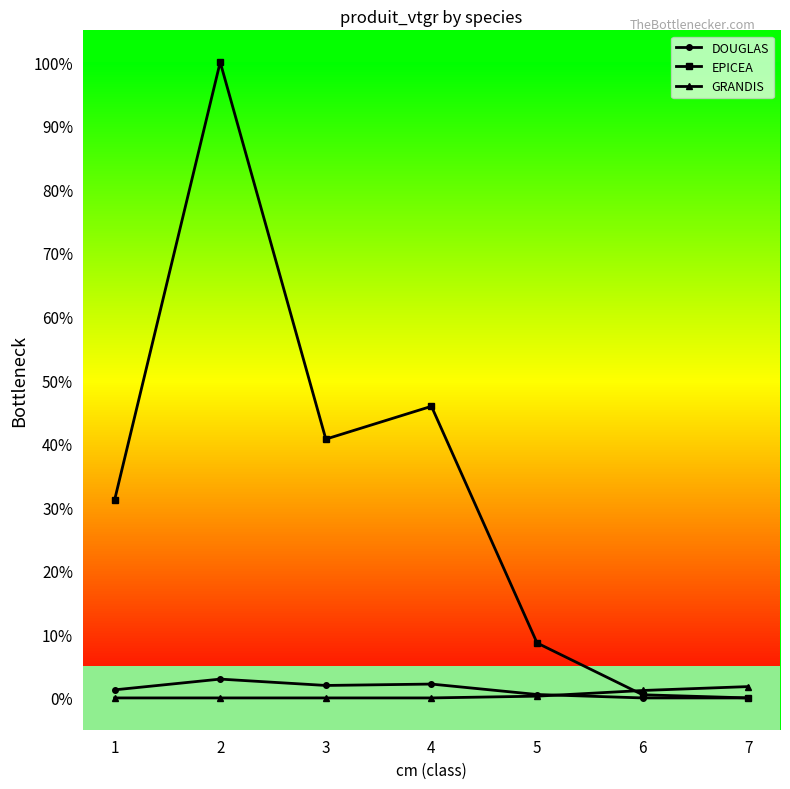

The value of EPICEA at 1 is 8.5. True or false?

False